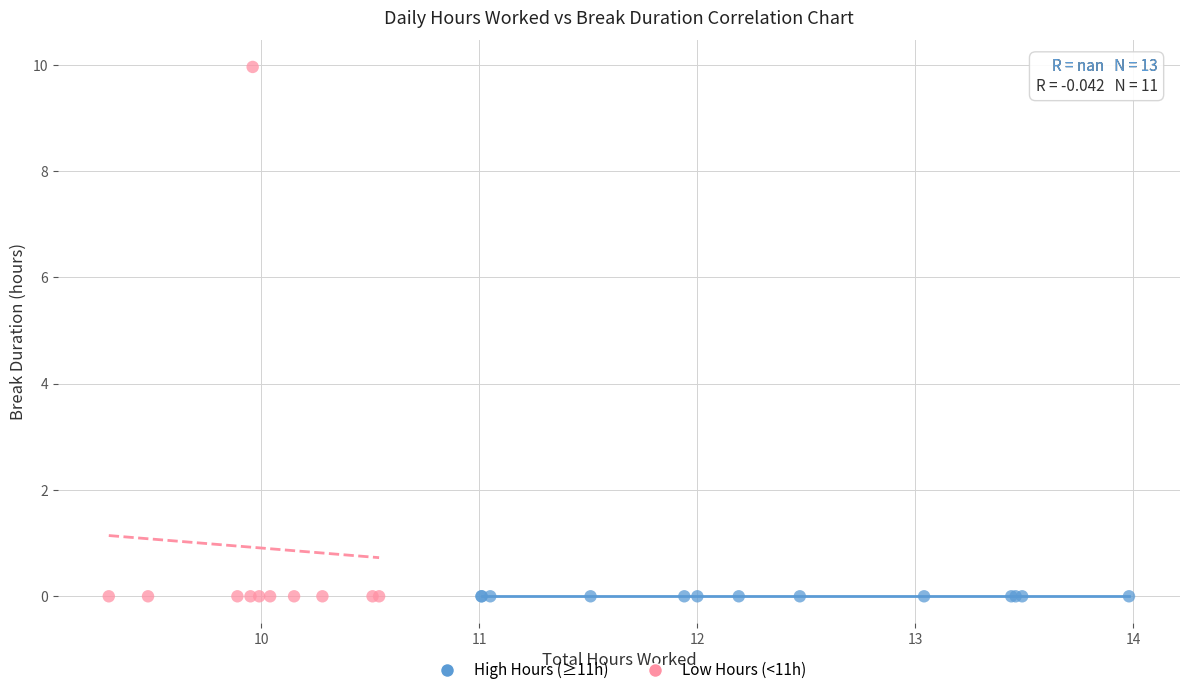

Which series contains the highest Y value?

Low Hours (<11h)